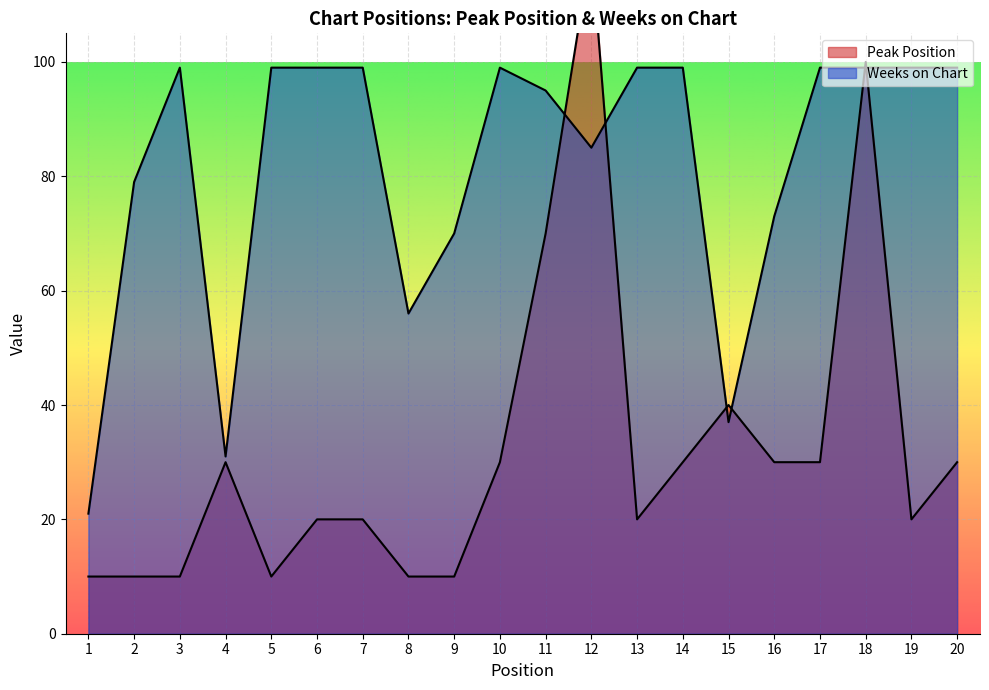

Where do Peak Position and Weeks on Chart first cross each other?

11 and 12